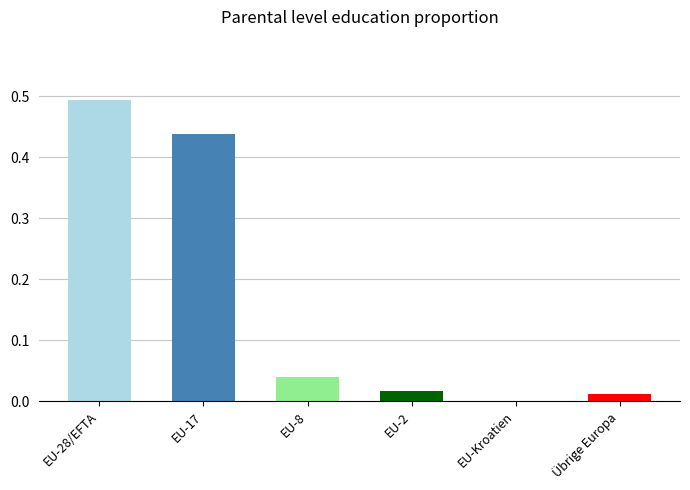

What is the sum of all values?

1.0